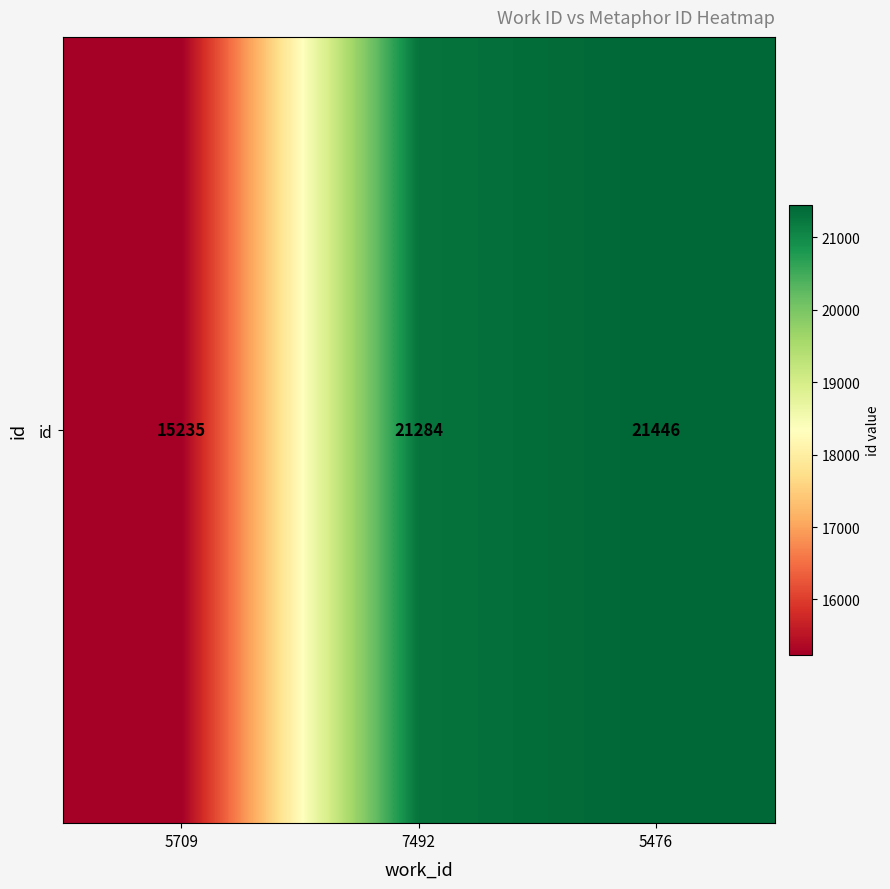

Which category has the highest value across all series?

5476